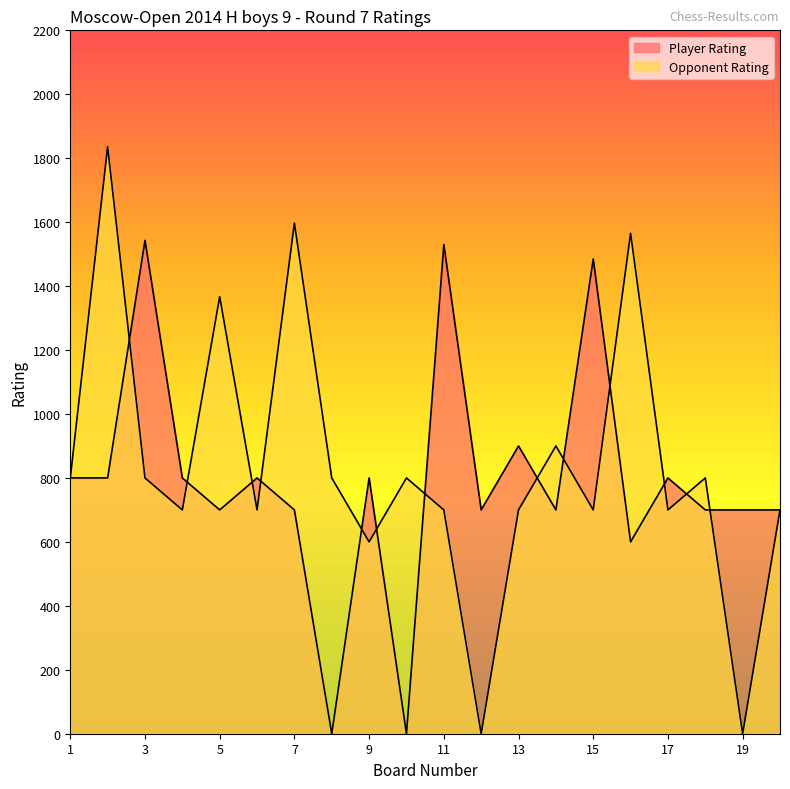

Between 11 and 13, which series saw the biggest shift?

Player Rating